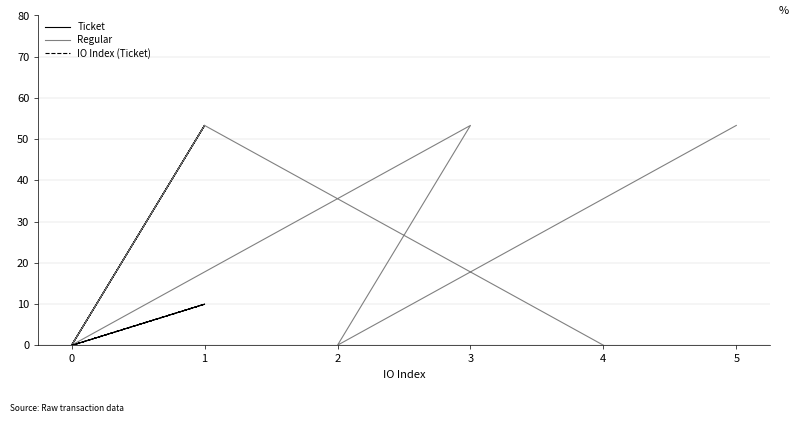

Which series has the largest range (max minus min)?

Ticket